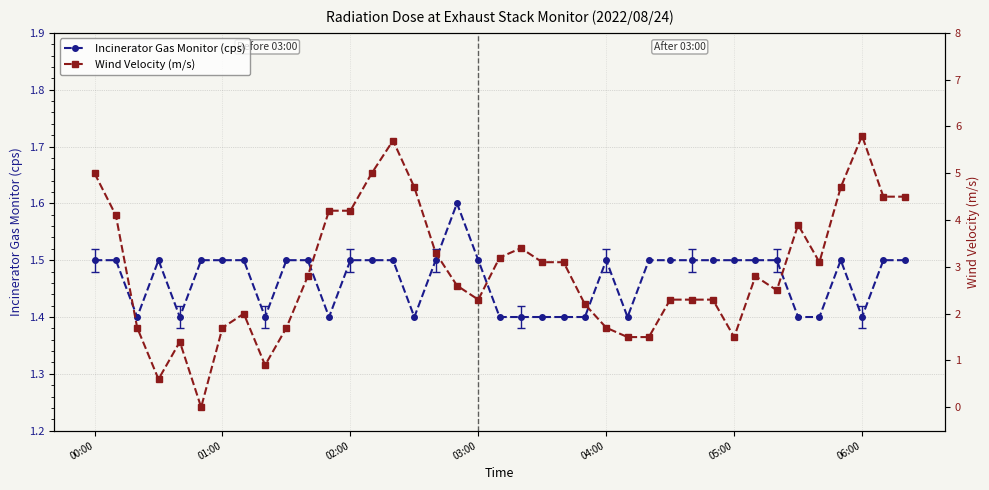

Which series ends up on top after the final intersection of Incinerator Gas Monitor (cps) and Wind Velocity (m/s)?

Wind Velocity (m/s)